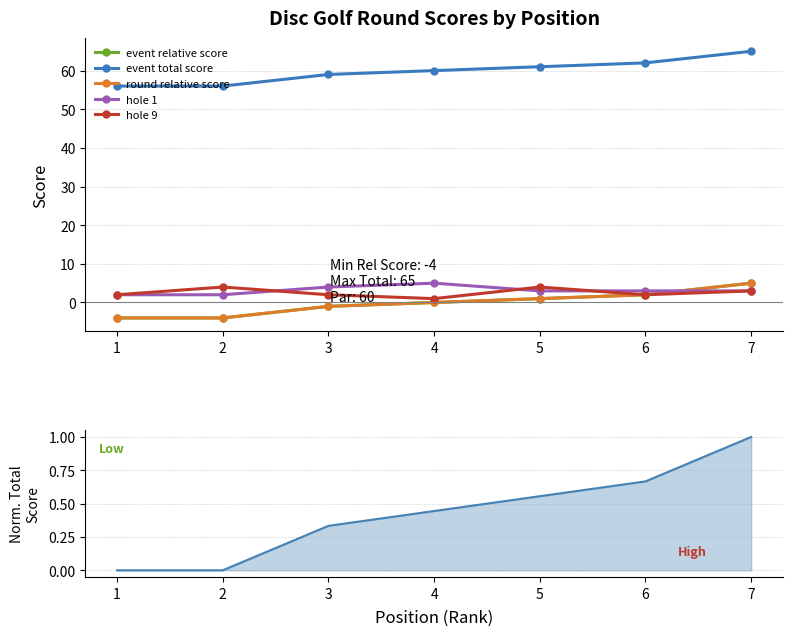

Count the number of data series in this chart.

5